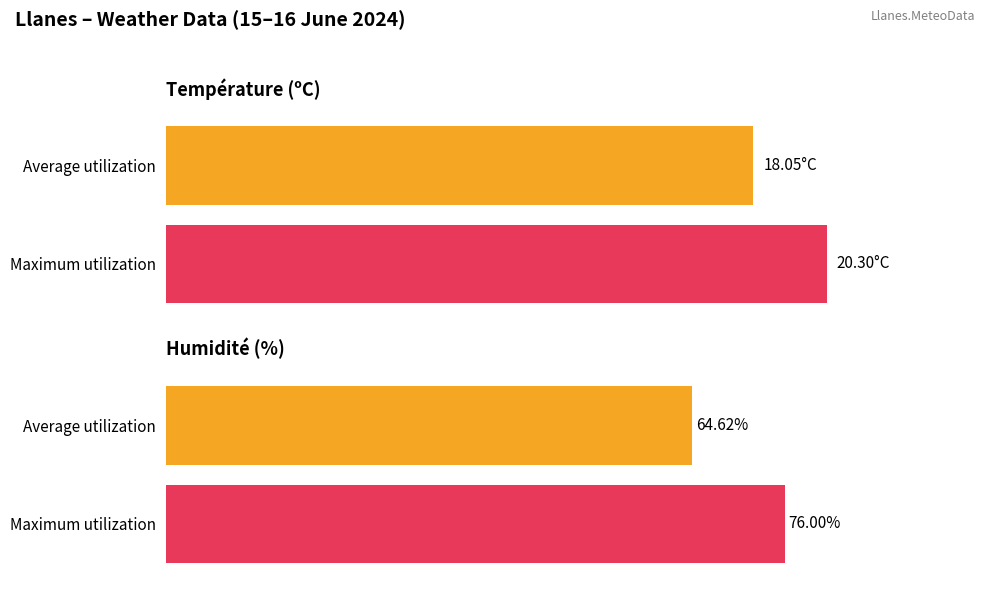

Is it true that Humidité (%) equals 85.5 at 15:00?

False